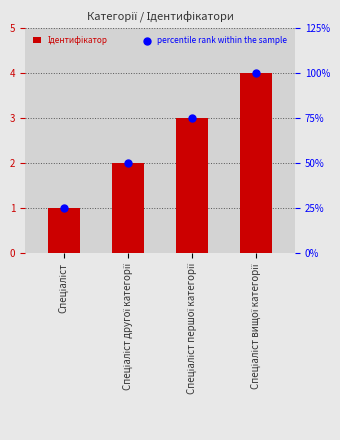

Which series reaches the minimum Y coordinate?

Ідентифікатор